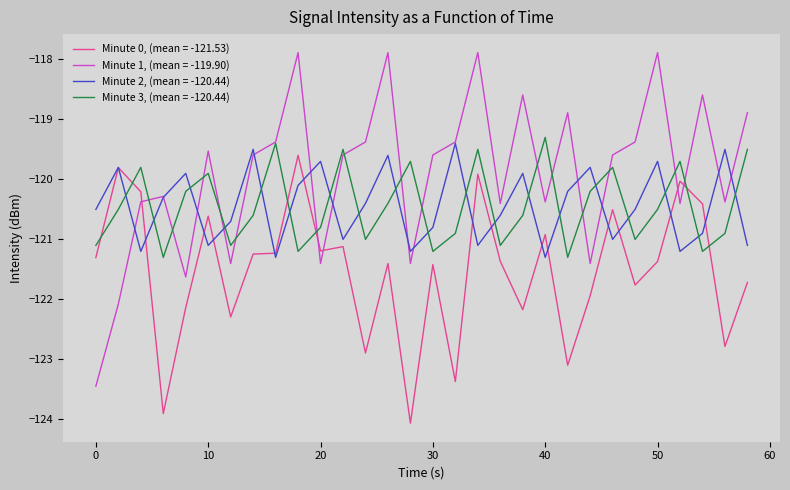

Which series has the largest range (max minus min)?

Minute 1, (mean = -119.90)